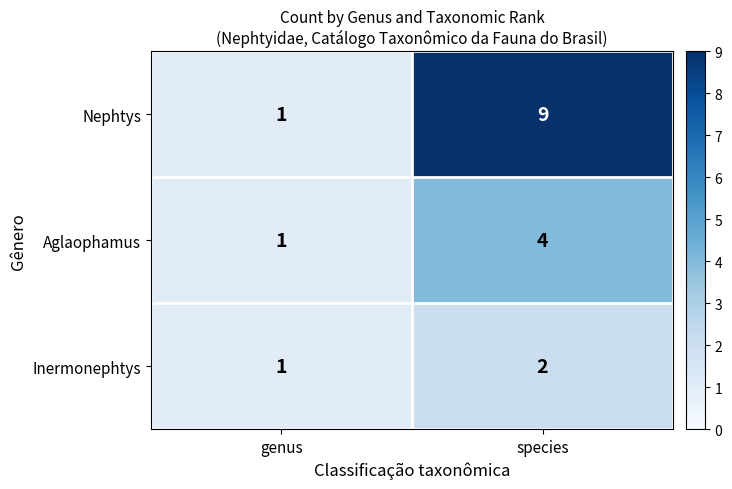

Which series has the largest total across all categories?

Nephtys